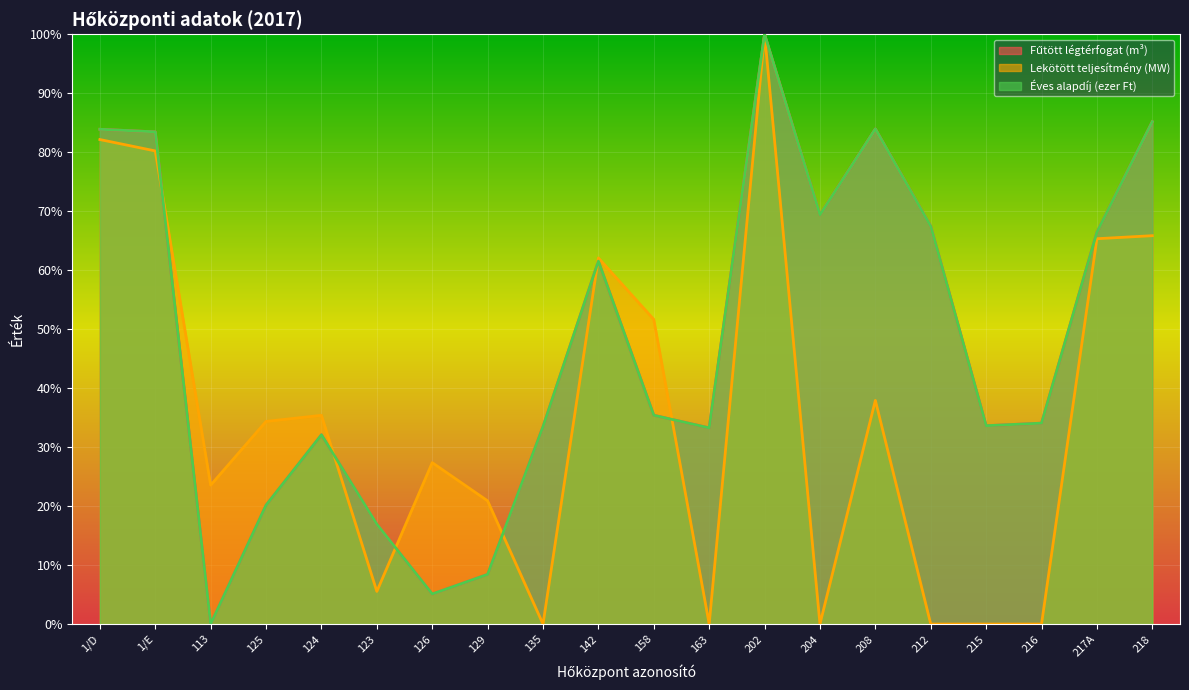

At which label is Fűtött légtérfogat (m³) closest to 50?

142